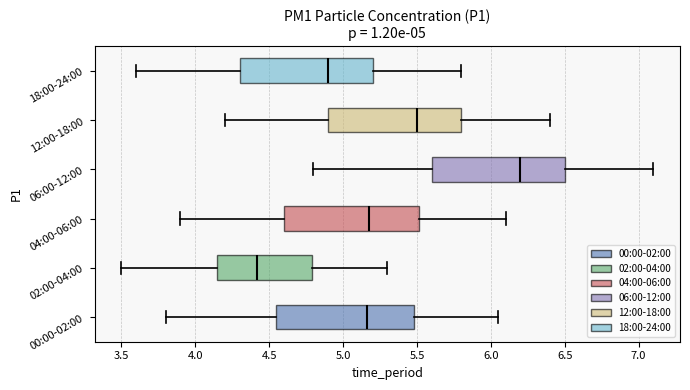

Which box has the furthest to the right median line?

06:00-12:00